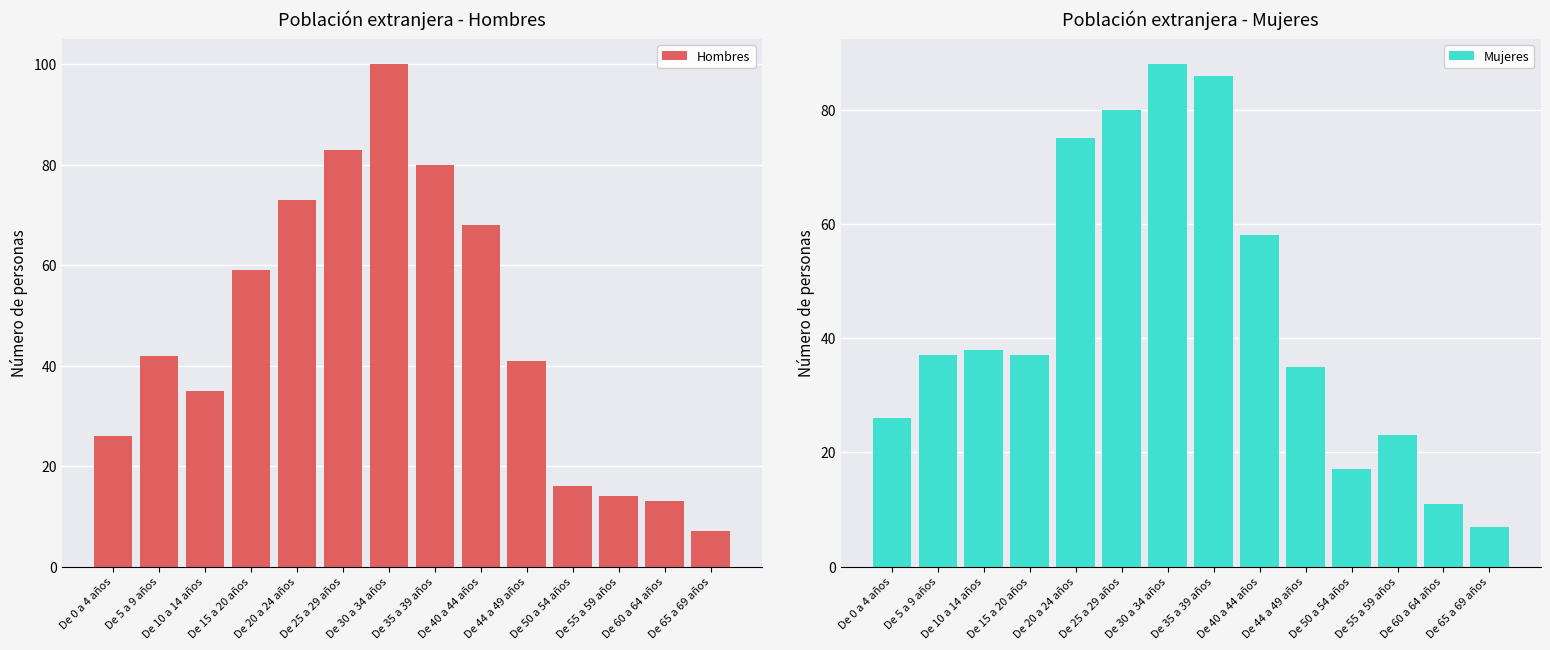

Reading left to right, transcribe all the data shown in this chart.

Hombres: De 0 a 4 años=26	De 5 a 9 años=42	De 10 a 14 años=35	De 15 a 20 años=59	De 20 a 24 años=73	De 25 a 29 años=83	De 30 a 34 años=100	De 35 a 39 años=80	De 40 a 44 años=68	De 44 a 49 años=41	De 50 a 54 años=16	De 55 a 59 años=14	De 60 a 64 años=13	De 65 a 69 años=7
Mujeres: De 0 a 4 años=26	De 5 a 9 años=37	De 10 a 14 años=38	De 15 a 20 años=37	De 20 a 24 años=75	De 25 a 29 años=80	De 30 a 34 años=88	De 35 a 39 años=86	De 40 a 44 años=58	De 44 a 49 años=35	De 50 a 54 años=17	De 55 a 59 años=23	De 60 a 64 años=11	De 65 a 69 años=7